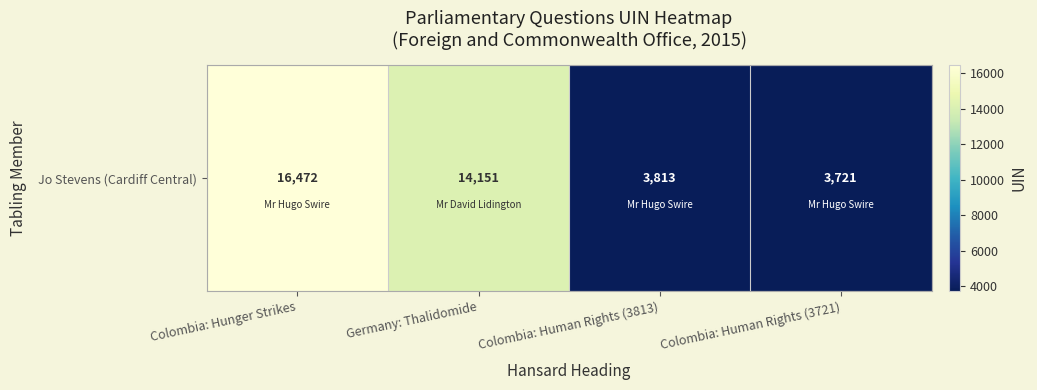

What is the change in value from Colombia: Hunger Strikes to Colombia: Human Rights (3813)?

-12659